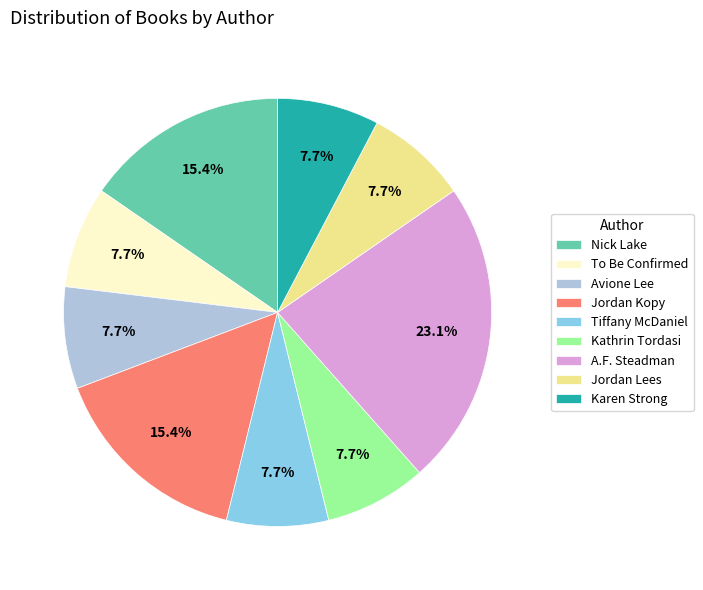

Does any single category account for the majority?

No